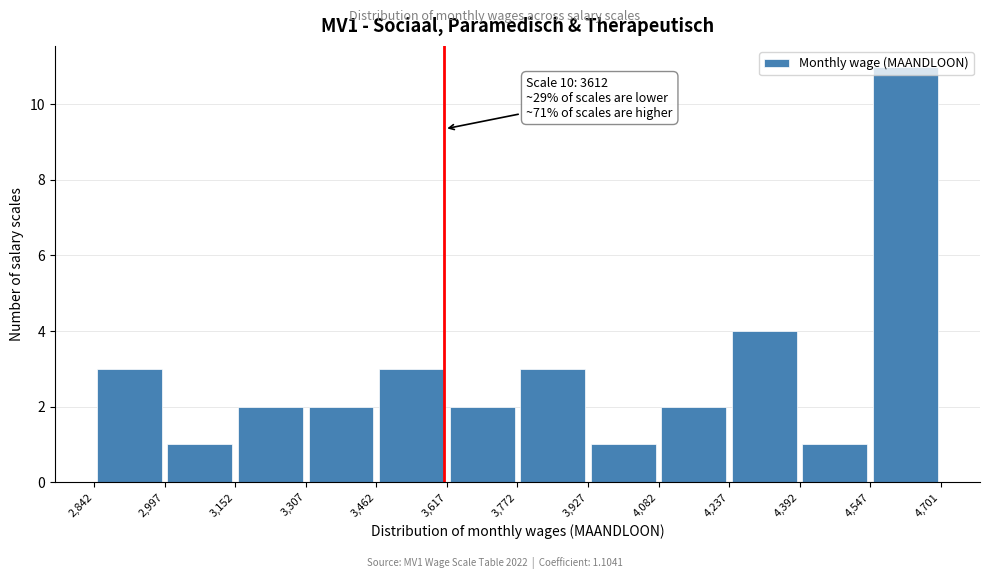

Over which range of the x-axis is the bar tallest?

4,547 to 4,701